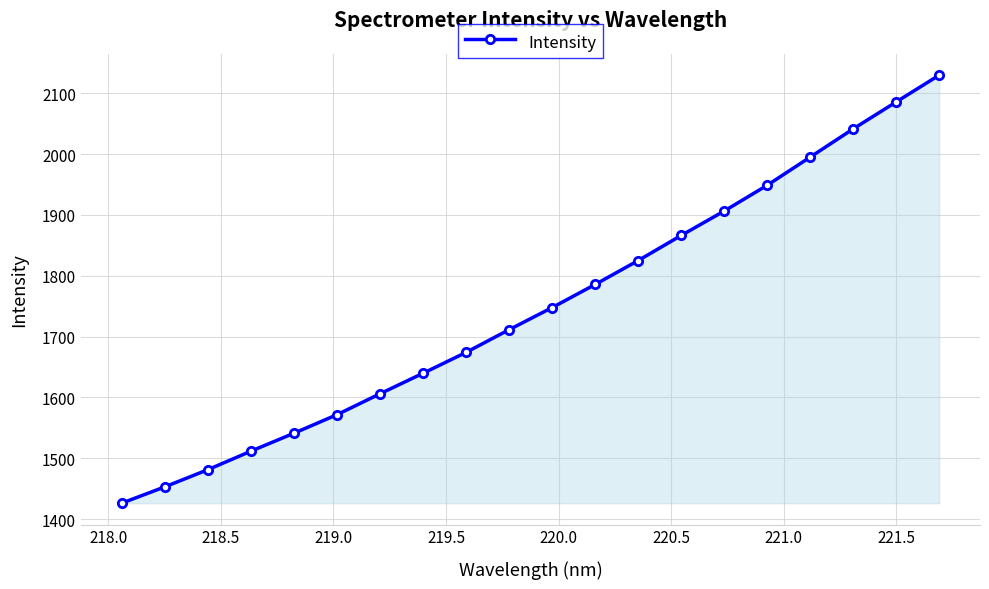

Reading right to left, list all the values displayed in this chart.

2129.6	2085.6	2041.3	1994.9	1948.7	1906.3	1866.2	1825.0	1785.7	1747.7	1711.4	1674.1	1639.8	1606.1	1571.8	1541.3	1511.8	1481.4	1453.2	1426.4